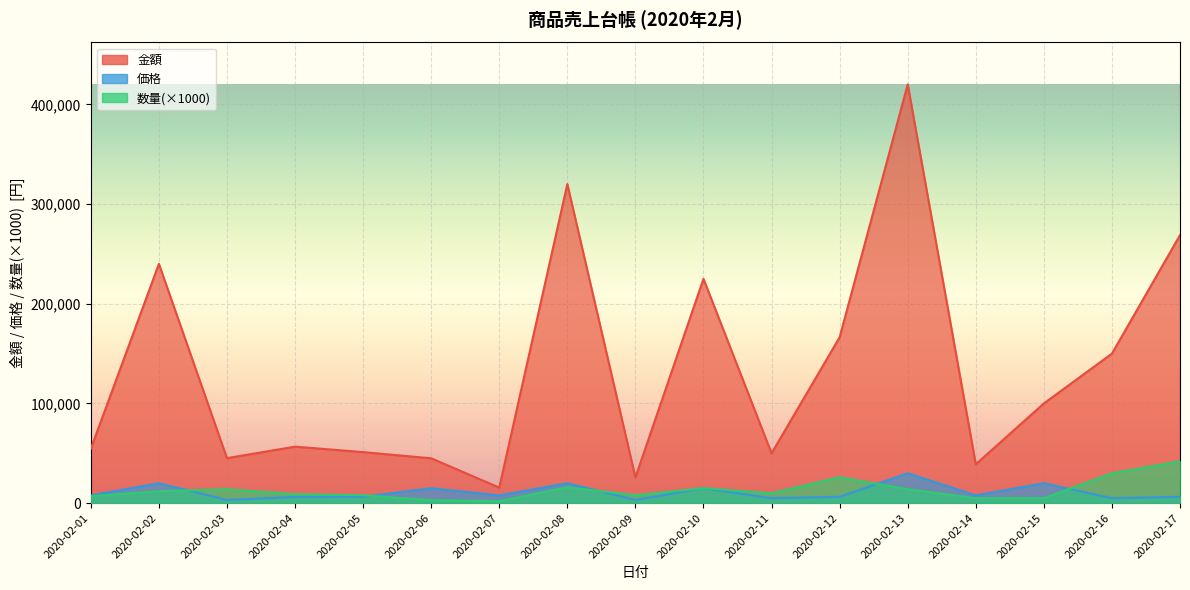

What is the difference between the maximum and minimum values in the 数量 series?

40000